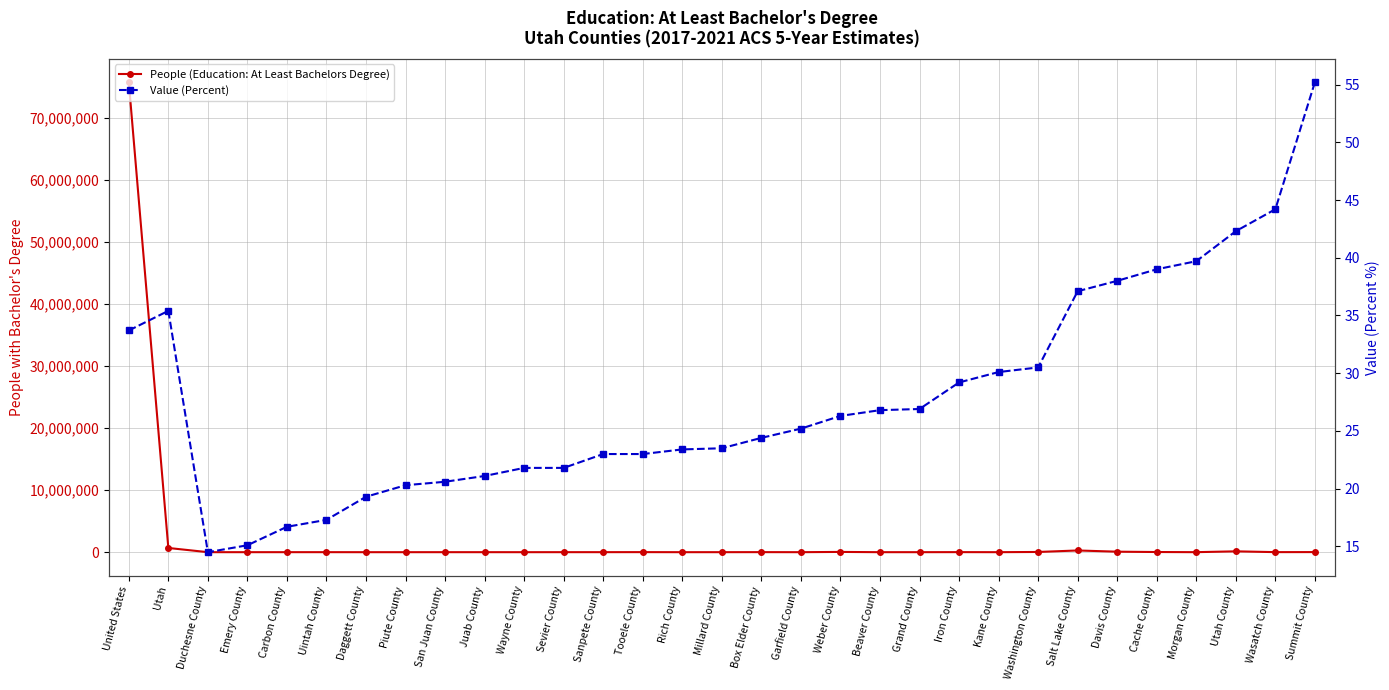

How many values in the Value (Percent) series exceed 25?

16